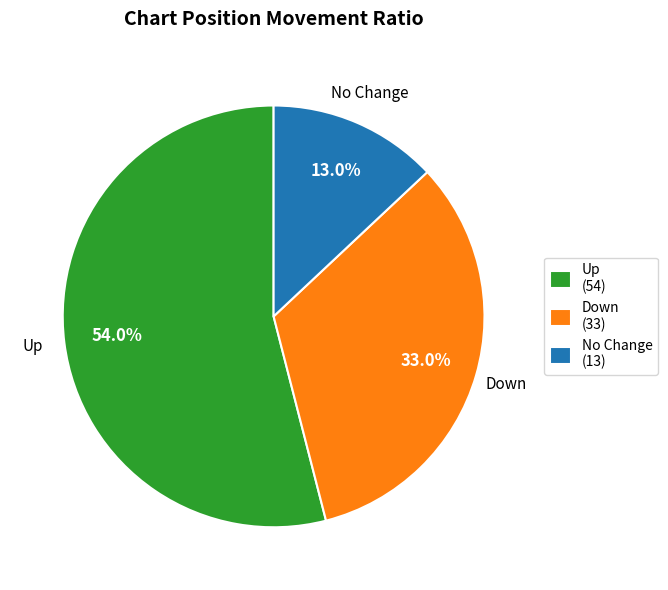

Is Up (54) the majority of the pie?

Yes